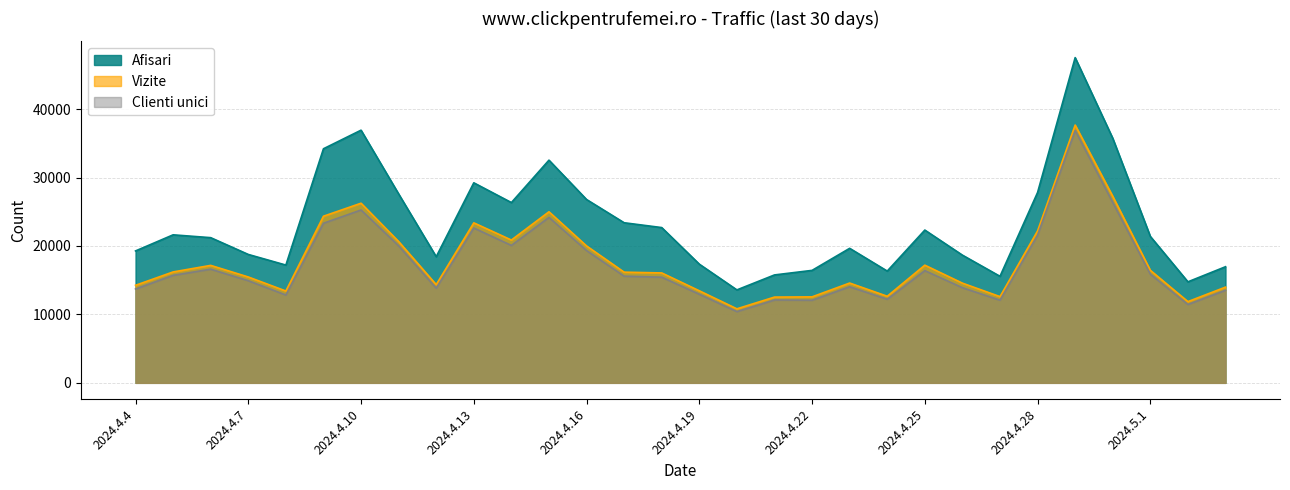

True or false: Afisari and Clienti unici cross at least once.

False